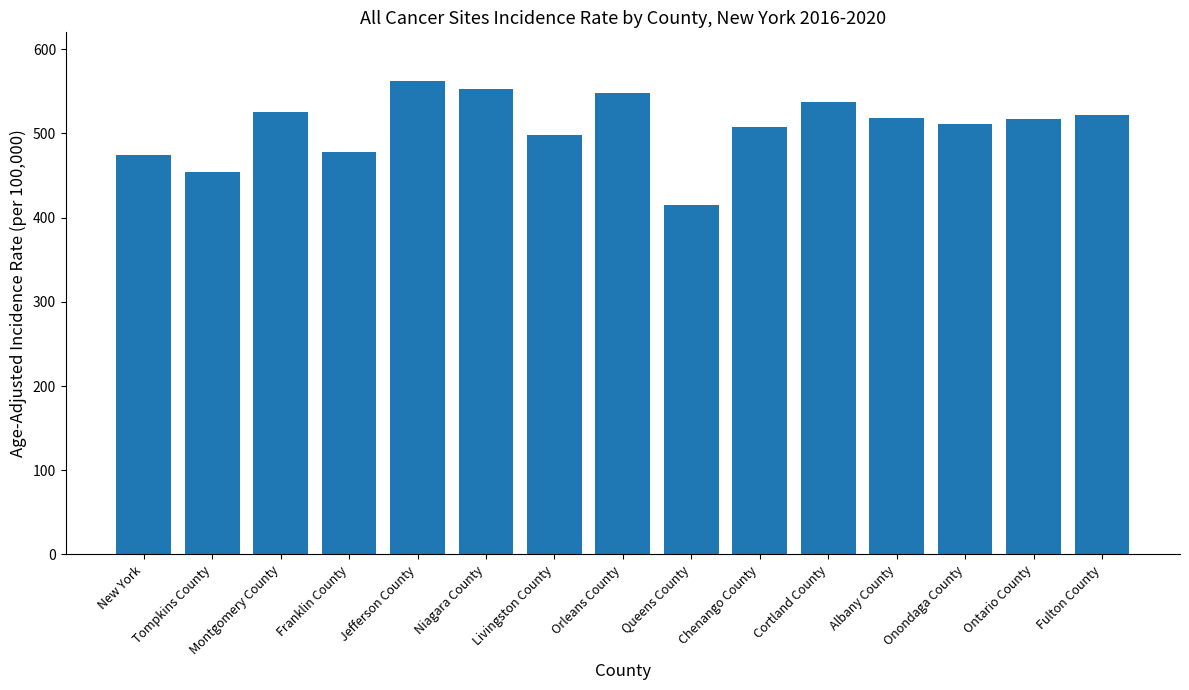

Where does the data first go above 517?

Montgomery County